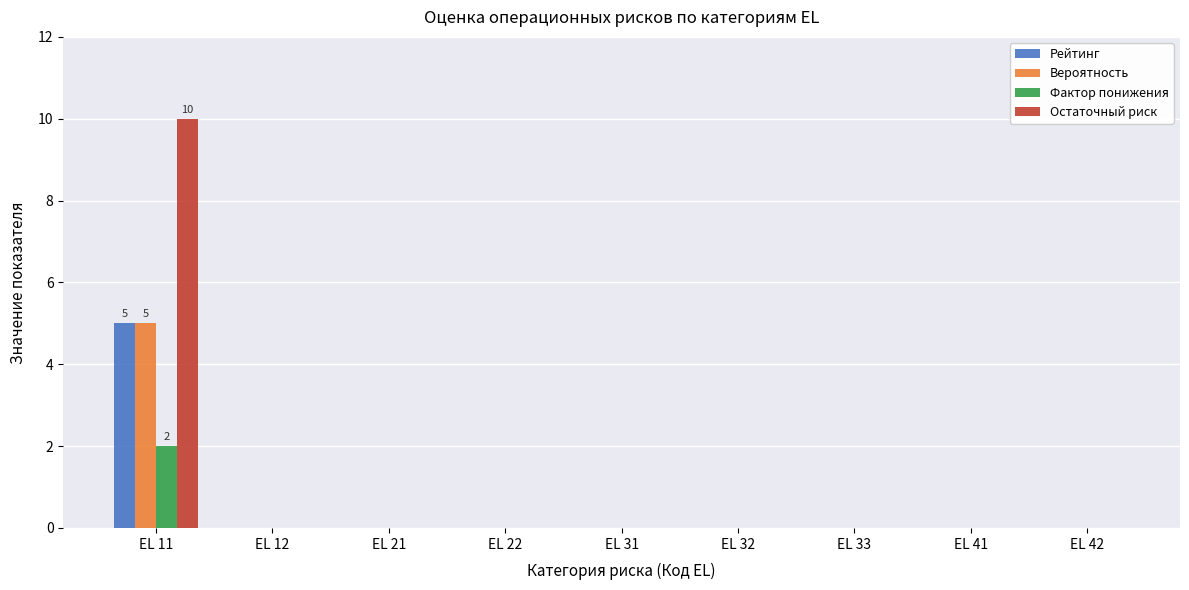

How many groups of bars are there?

9